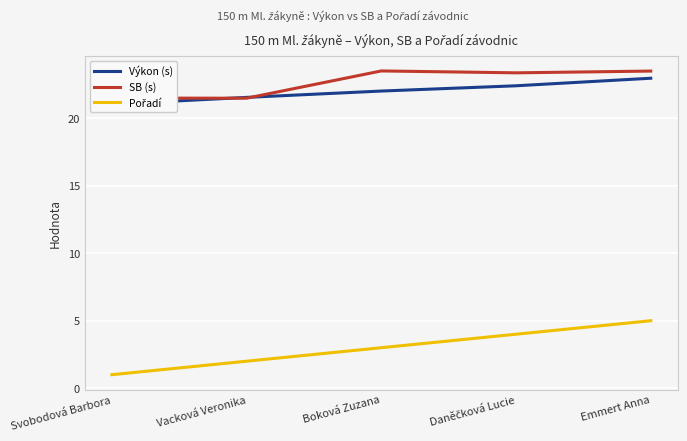

What is the minimum value shown in the chart?

1.0